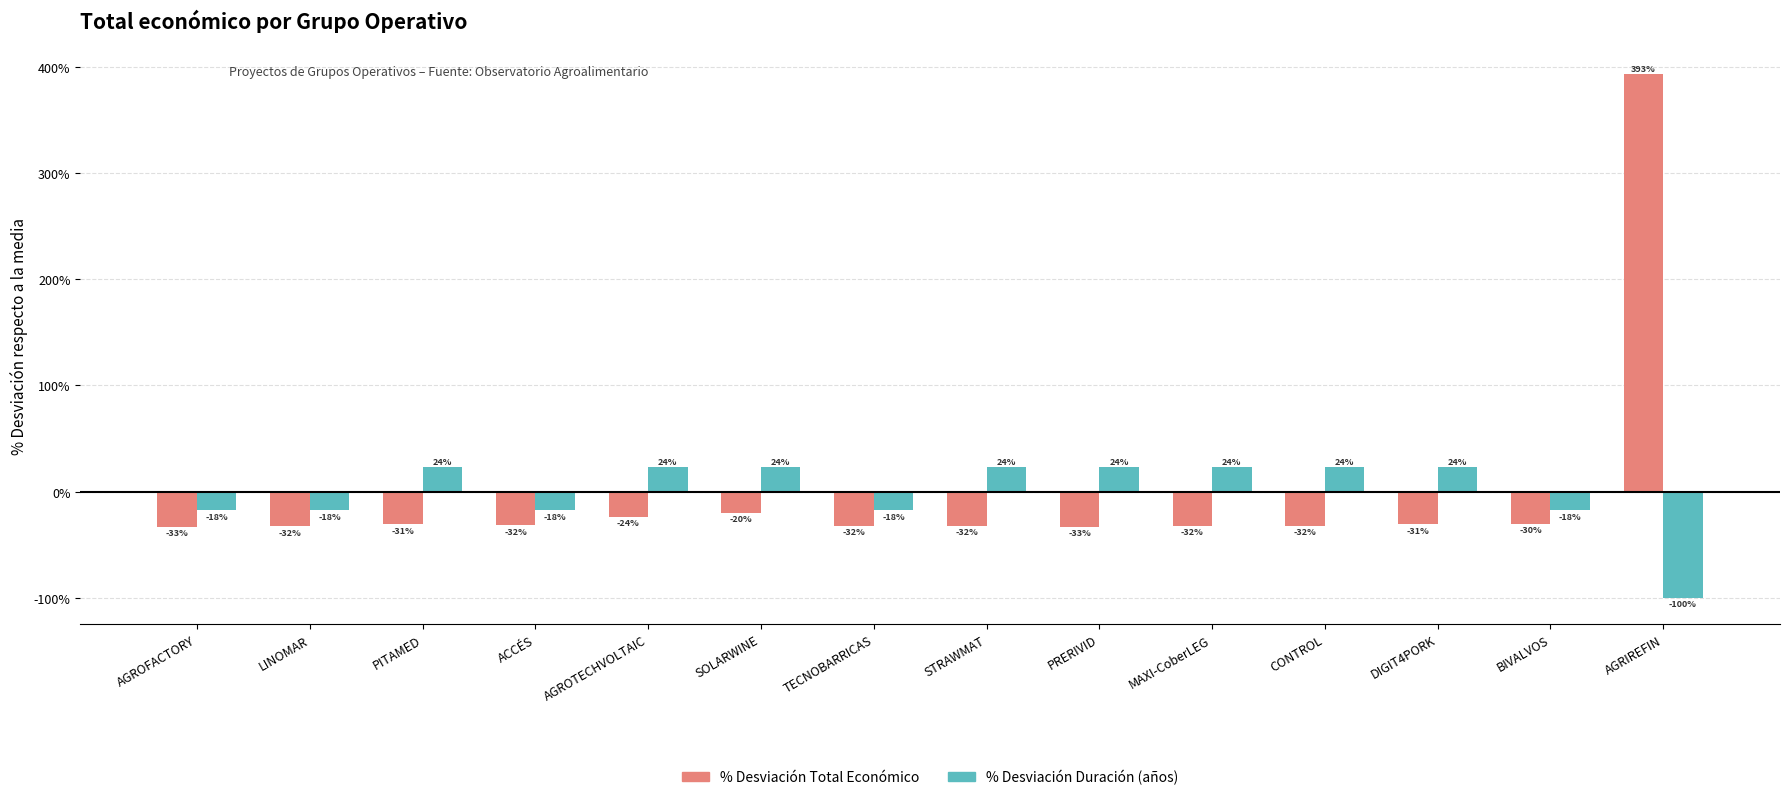

What are all the series names shown in the legend?

% Desviación Total Económico, % Desviación Duración (años)